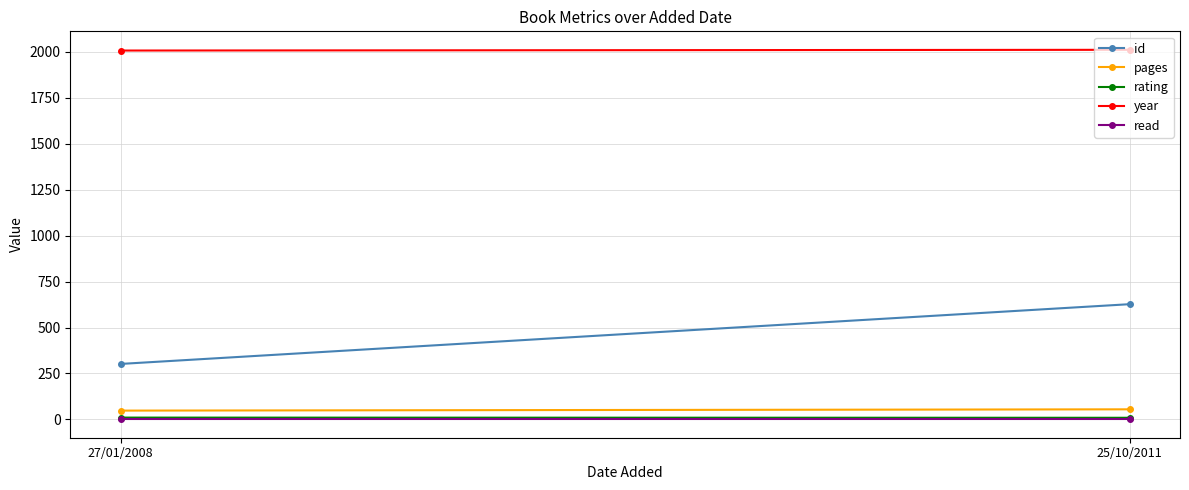

Which series has the largest total across all categories?

year